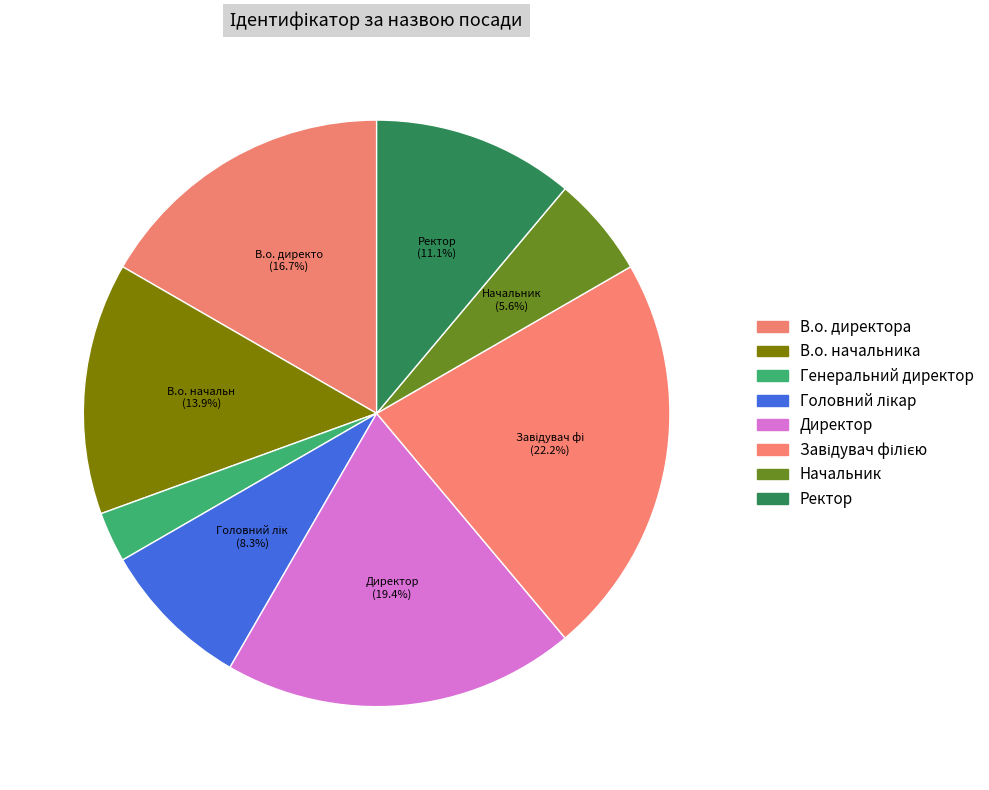

To the nearest percent, what is the difference between the largest and smallest slice percentages?

19%